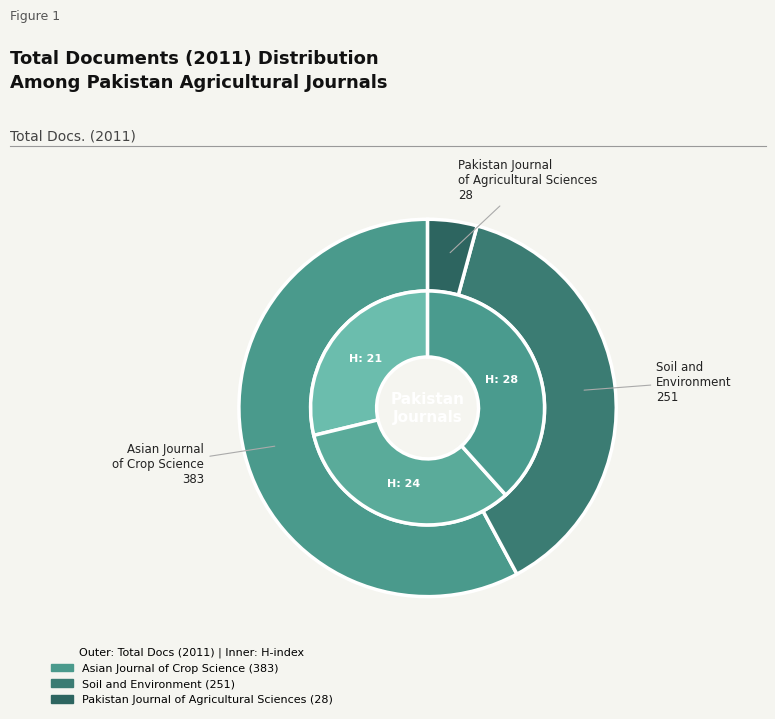

Rank the categories by value from highest to lowest.

Asian Journal of Crop Science, Soil and Environment, Pakistan Journal of Agricultural Sciences